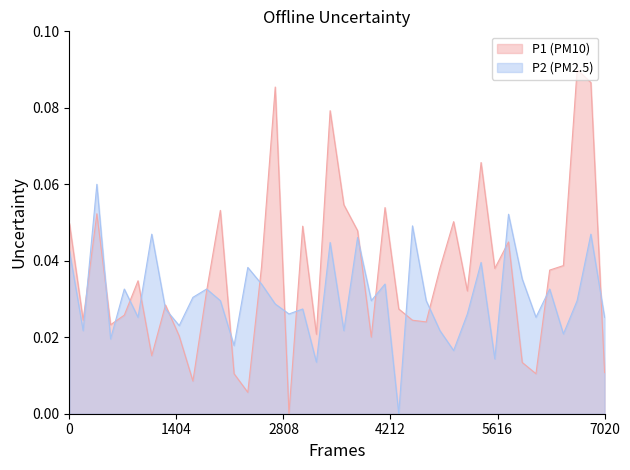

Which series has the largest range (max minus min)?

P1 (PM10)